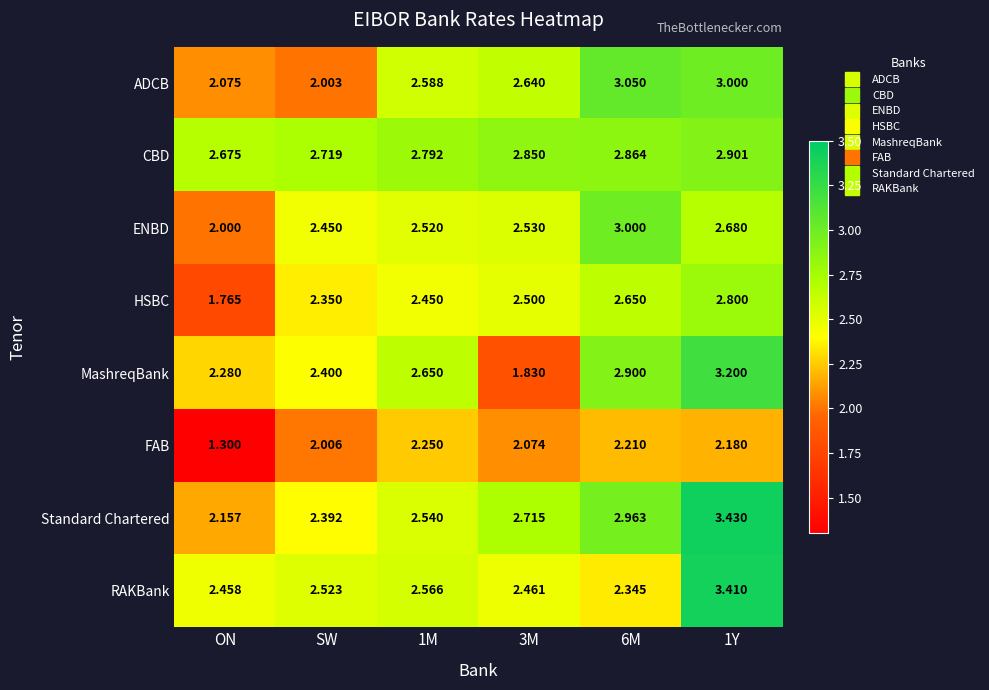

At SW, list the series in order from smallest to largest.

ADCB, FAB, HSBC, Standard Chartered, MashreqBank, ENBD, RAKBank, CBD